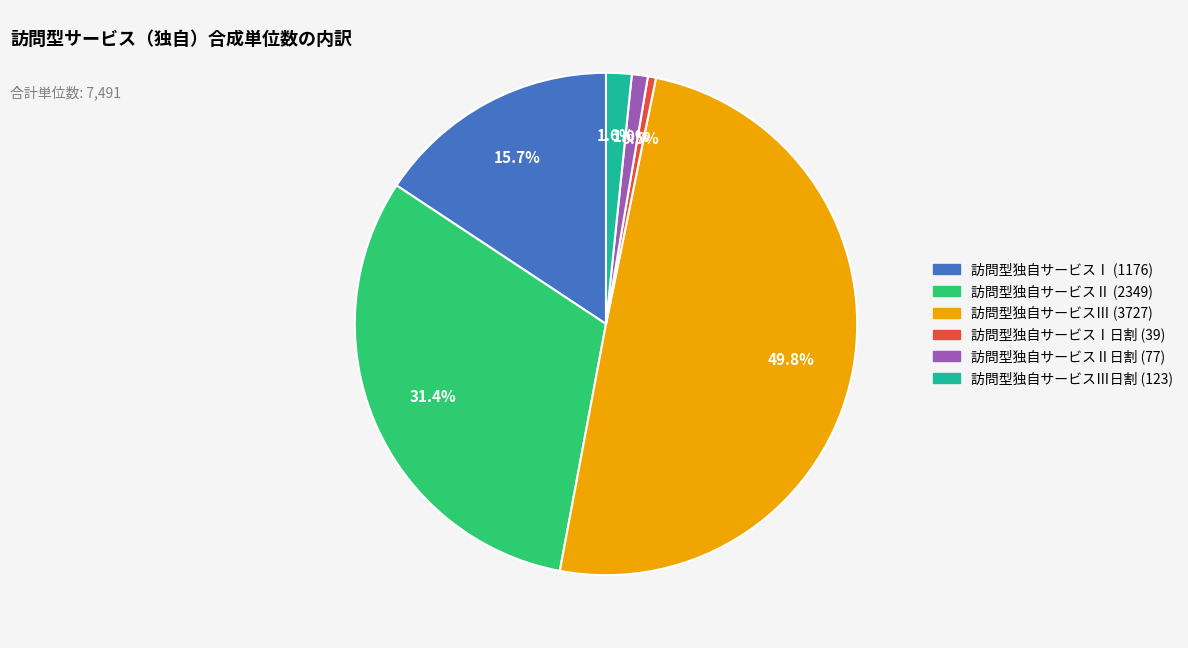

Between 訪問型独自サービスⅠ日割 (39) and 訪問型独自サービスⅡ日割 (77), which is larger?

訪問型独自サービスⅡ日割 (77)